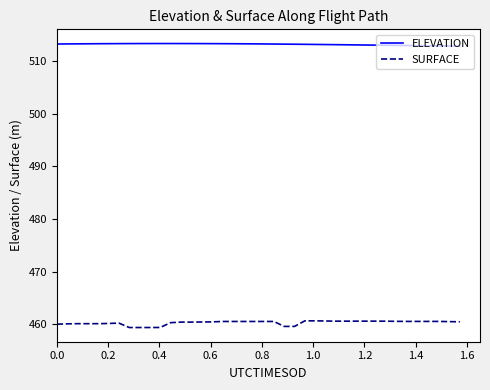

Which series has the largest total across all categories?

ELEVATION